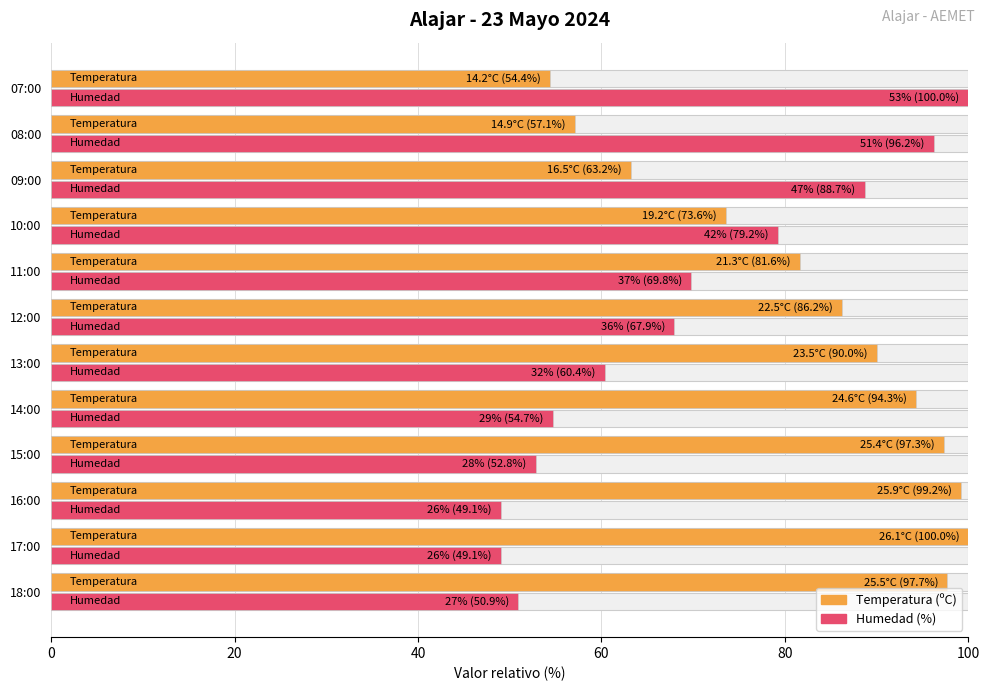

What is the difference between the maximum and minimum values in the Humedad (%) series?

50.9